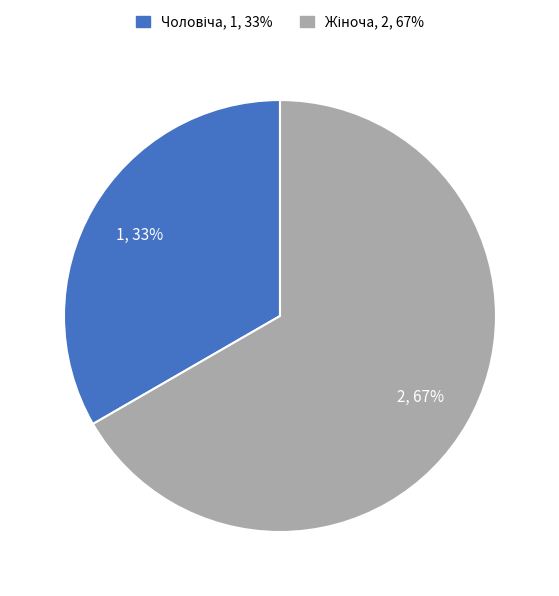

To the nearest percent, what is the average slice percentage?

50%